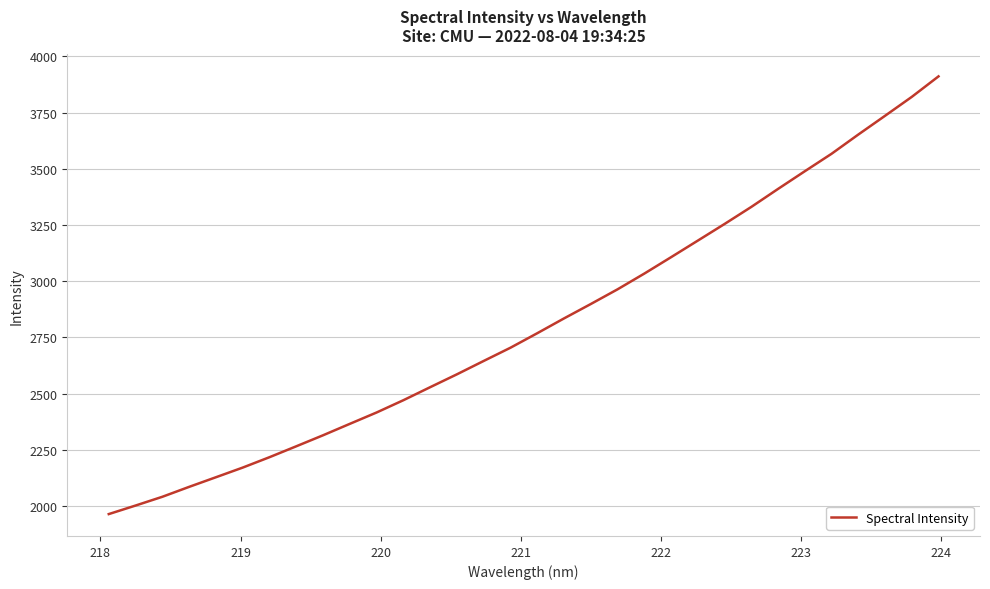

What is the sum of all values?

89863.7